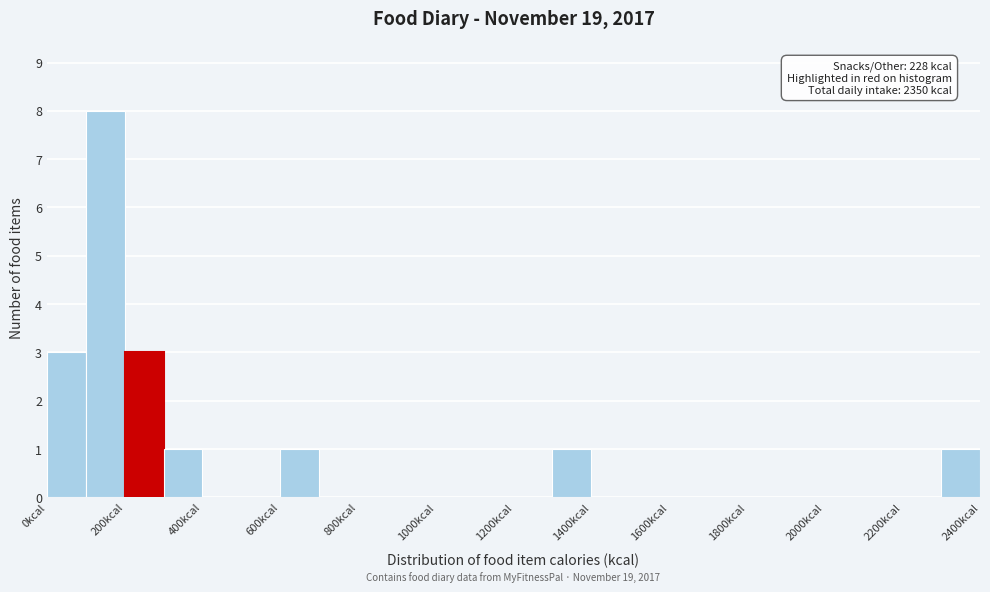

Over which range of the x-axis is the bar tallest?

100 to 200